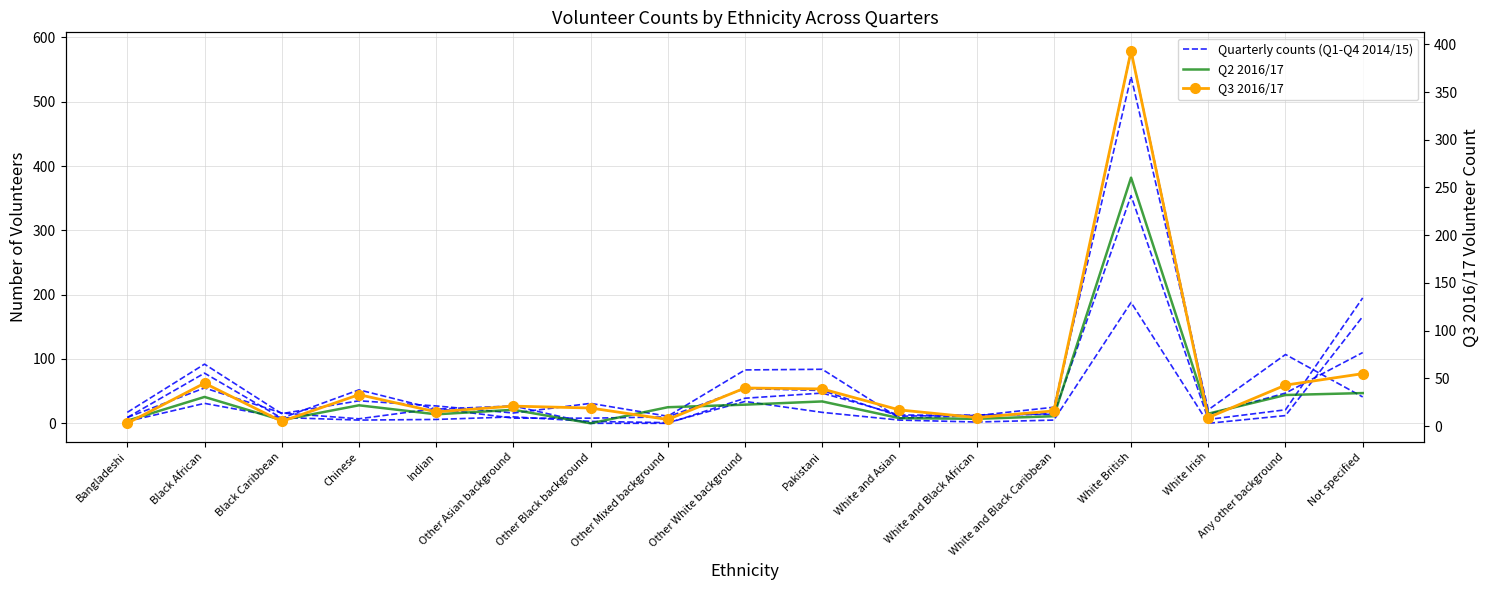

The value of Q3 2016/17 at Not specified is 55. True or false?

True